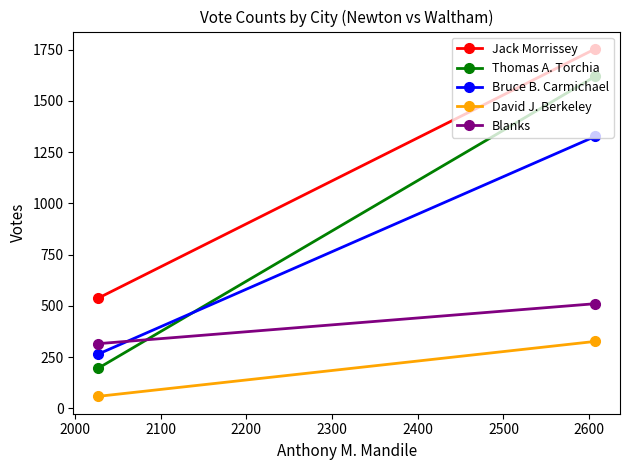

The value of David J. Berkeley at 1900 is 504. True or false?

False